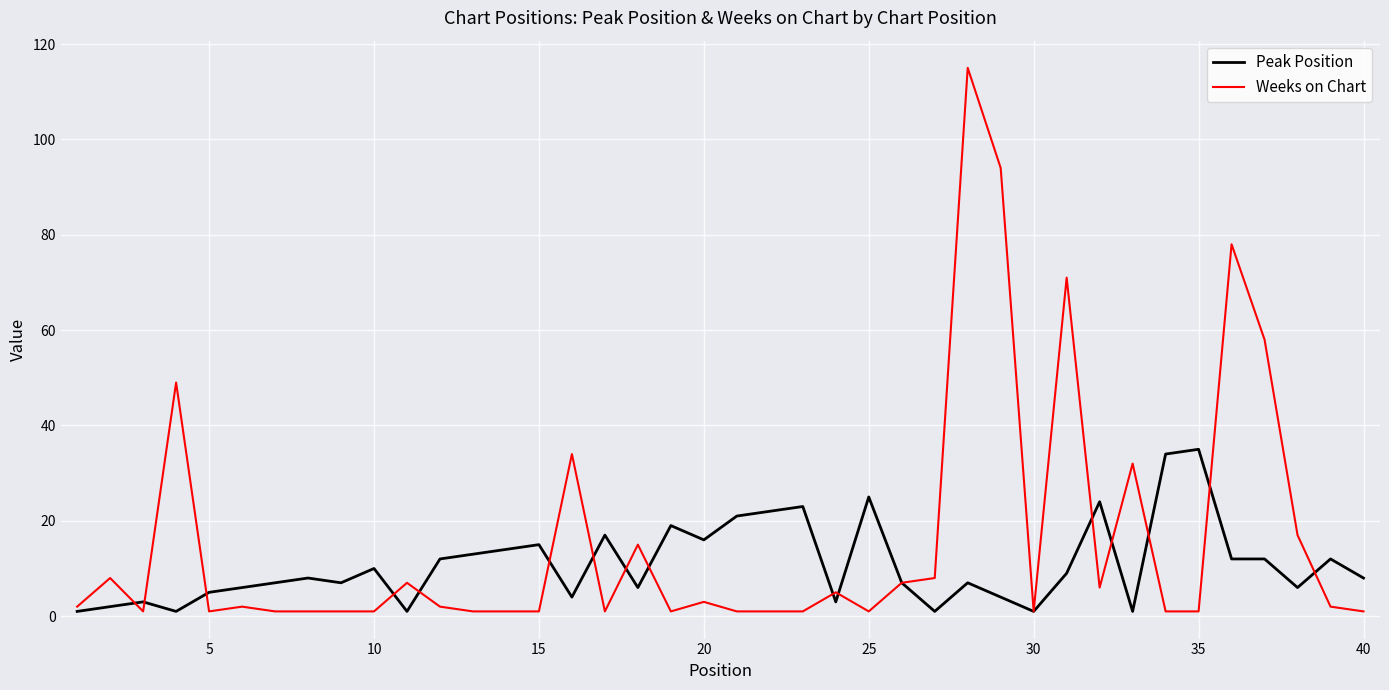

Which series has the widest spread of values?

Weeks on Chart